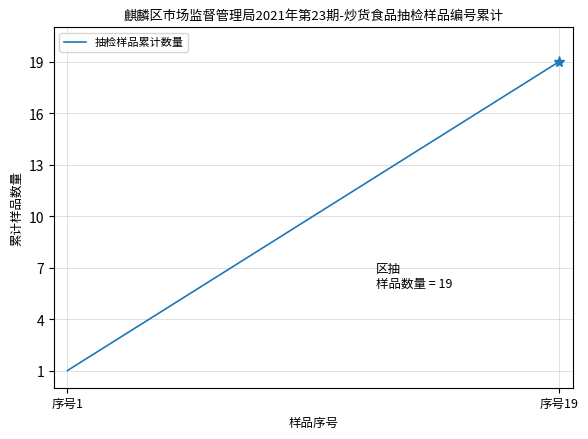

True or false: the data has more than 2 interior local peaks.

False